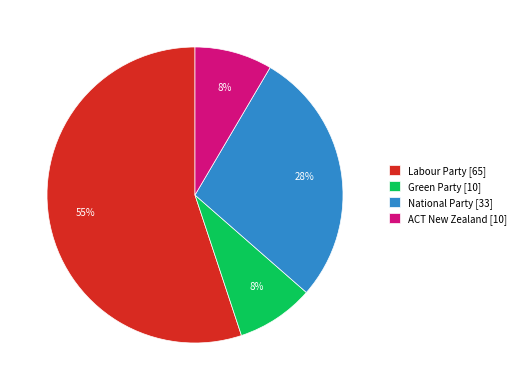

To the nearest percent, what is the average slice percentage?

25%